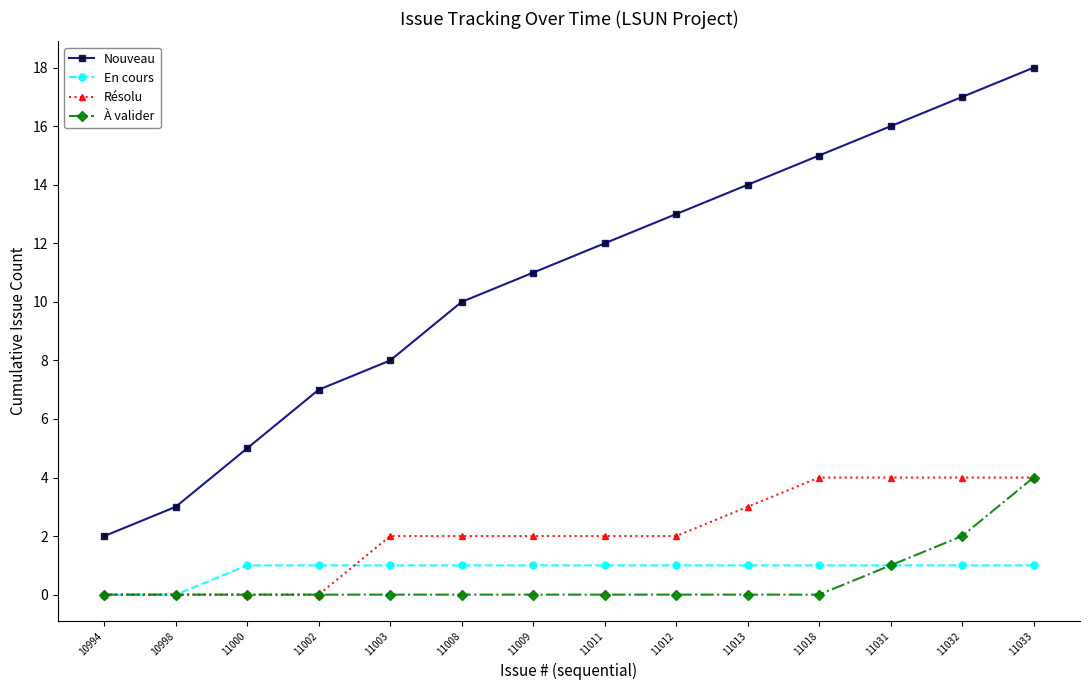

The value of En cours at 11012 is 2. True or false?

False